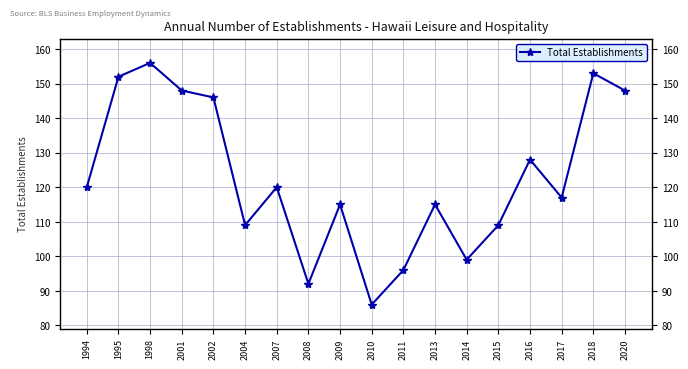

What is the difference between the maximum and second lowest values?

64